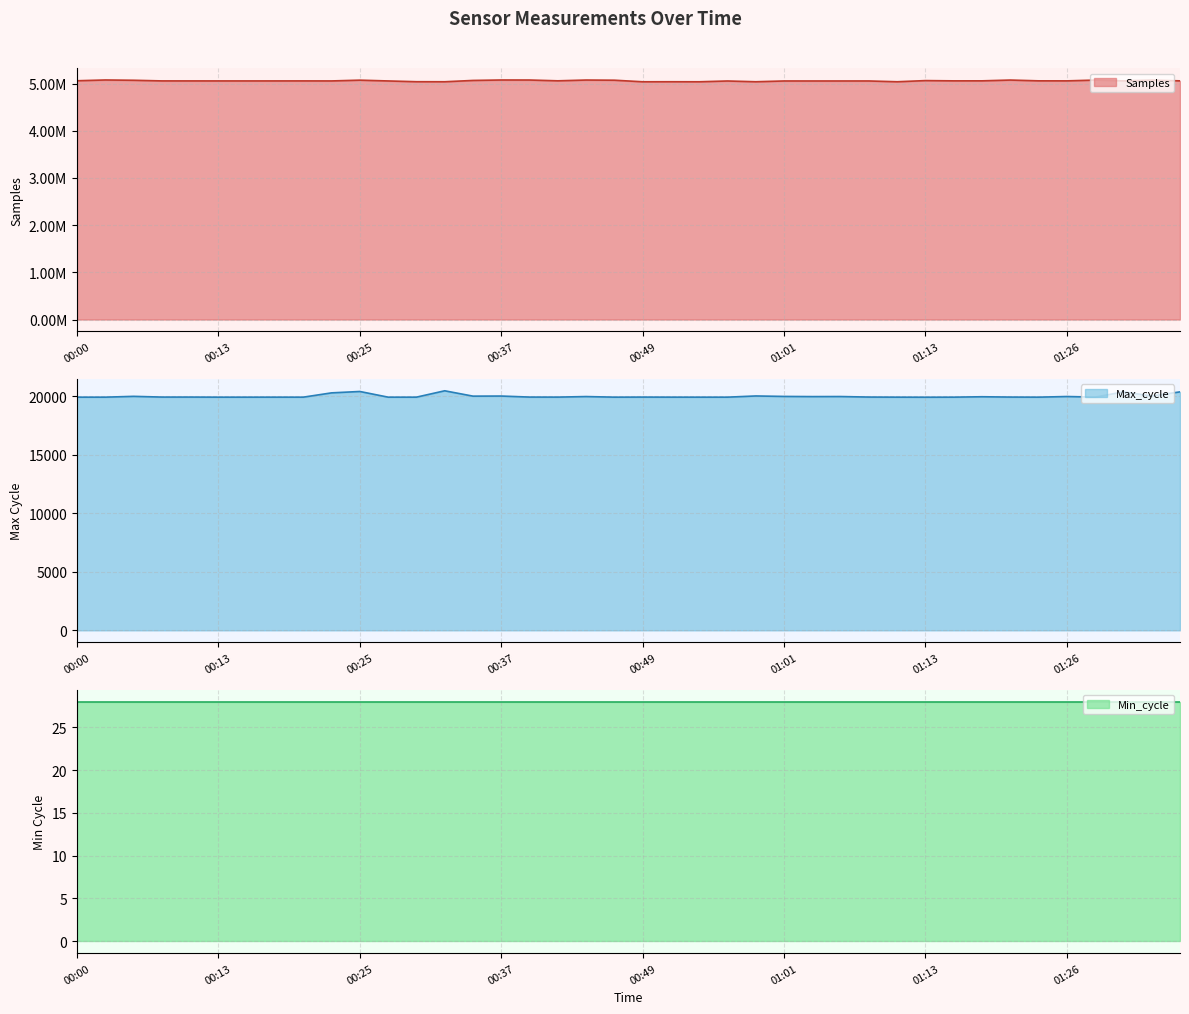

Rank the categories by Max_cycle value from lowest to highest.

01:13, 00:00, 00:03, 00:13, 00:15, 00:20, 00:27, 00:30, 00:47, 00:54, 00:56, 01:11, 01:16, 01:23, 00:17, 00:51, 00:42, 01:28, 00:49, 00:08, 00:10, 00:39, 01:21, 01:08, 01:18, 01:04, 00:44, 01:06, 01:26, 01:01, 00:05, 00:34, 00:37, 01:33, 00:59, 00:22, 01:35, 01:31, 00:25, 00:32